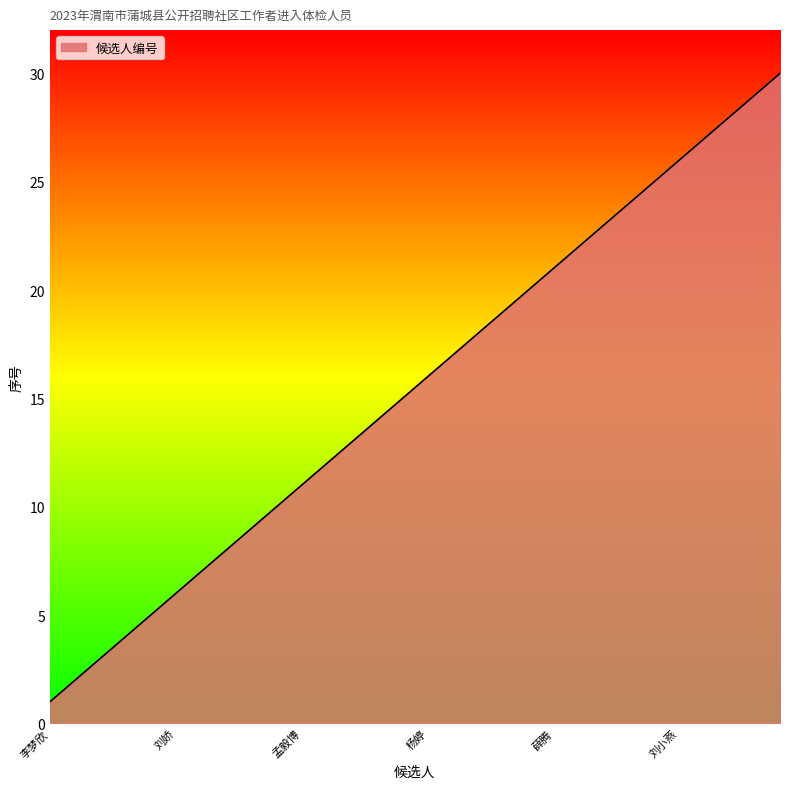

What is the maximum value shown in the chart?

30